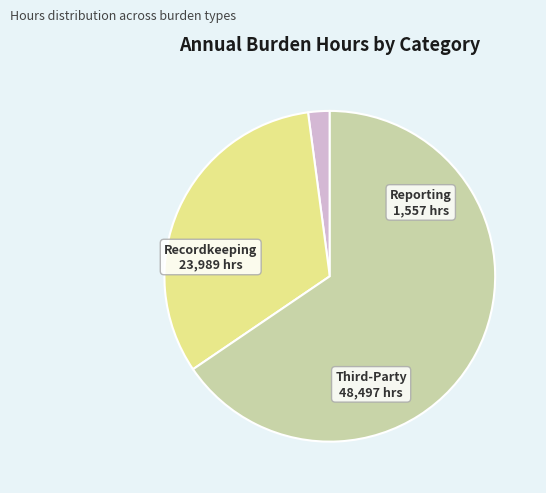

Does any single category account for the majority?

Yes